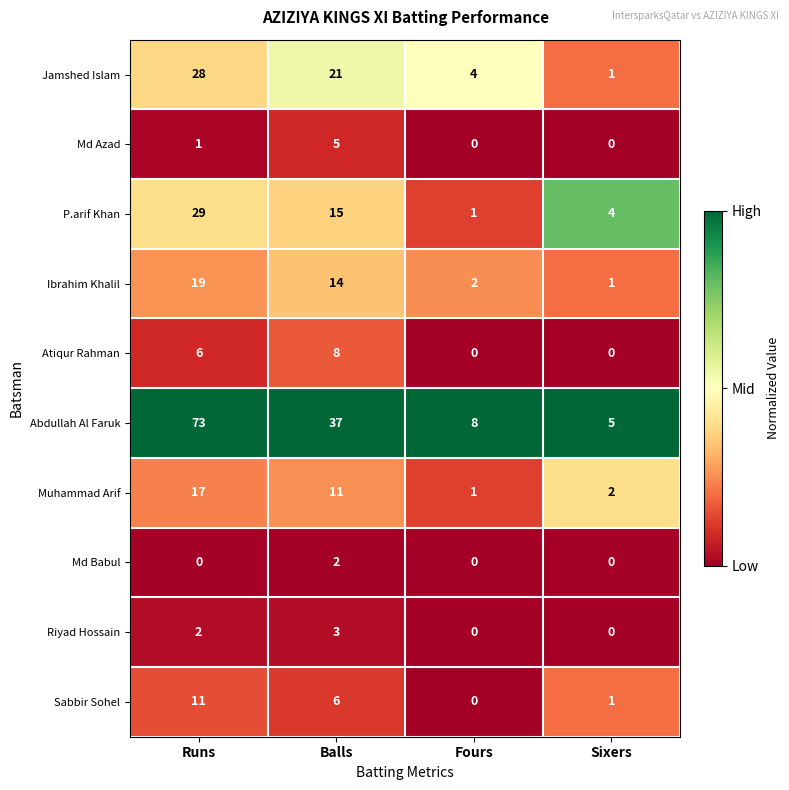

What is the difference between the Abdullah Al Faruk values at Runs and Sixers?

68